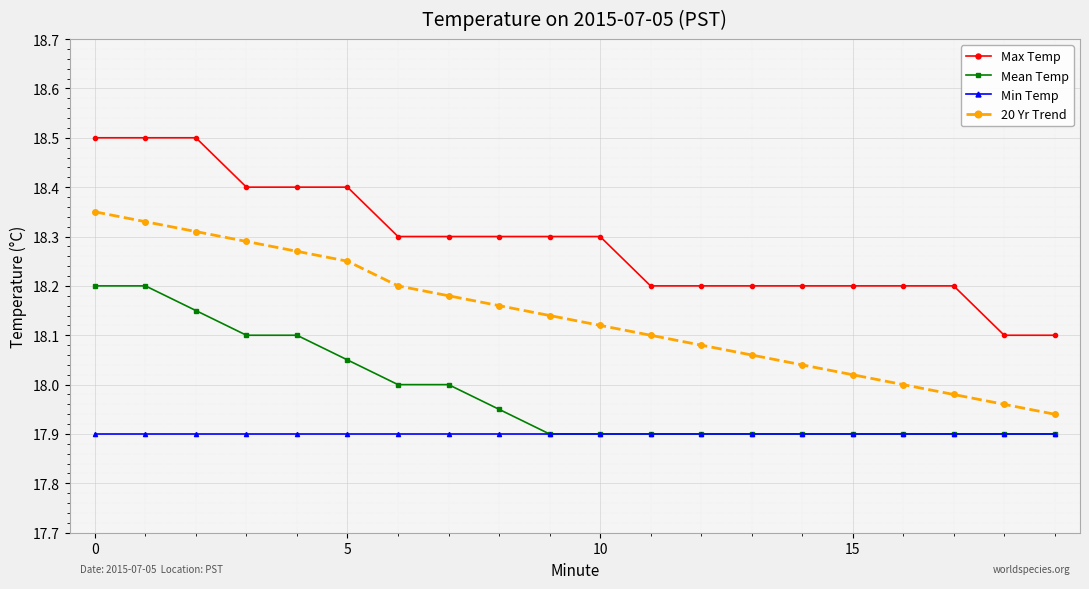

What is the maximum value shown in the chart?

18.5